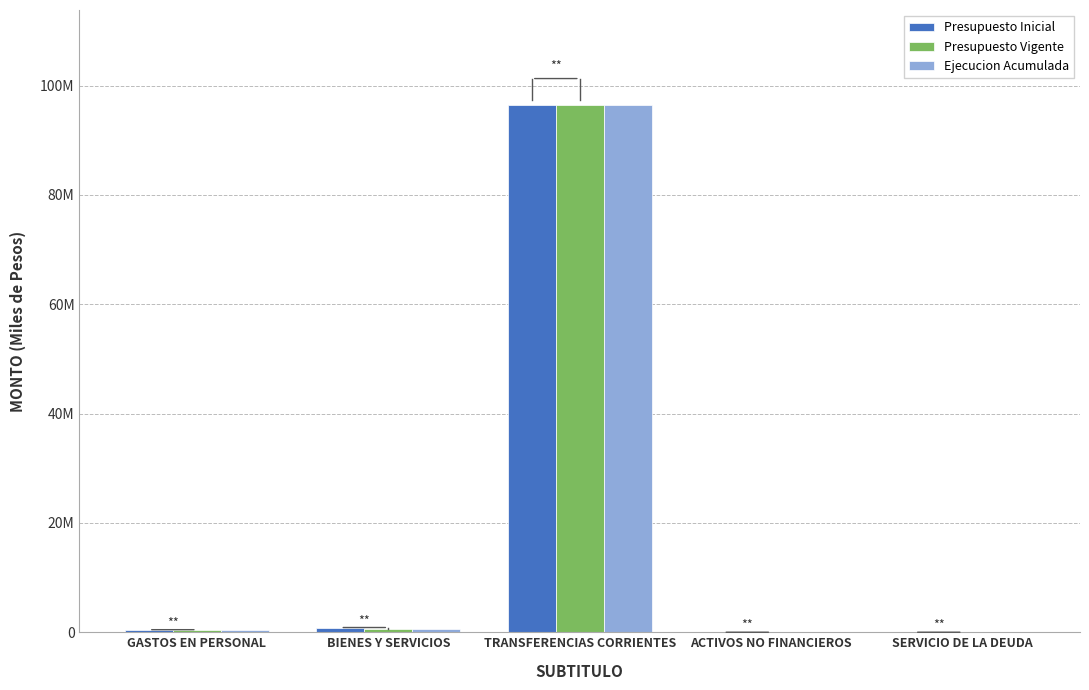

What is the label of the 3rd bar from the right?

TRANSFERENCIAS CORRIENTES